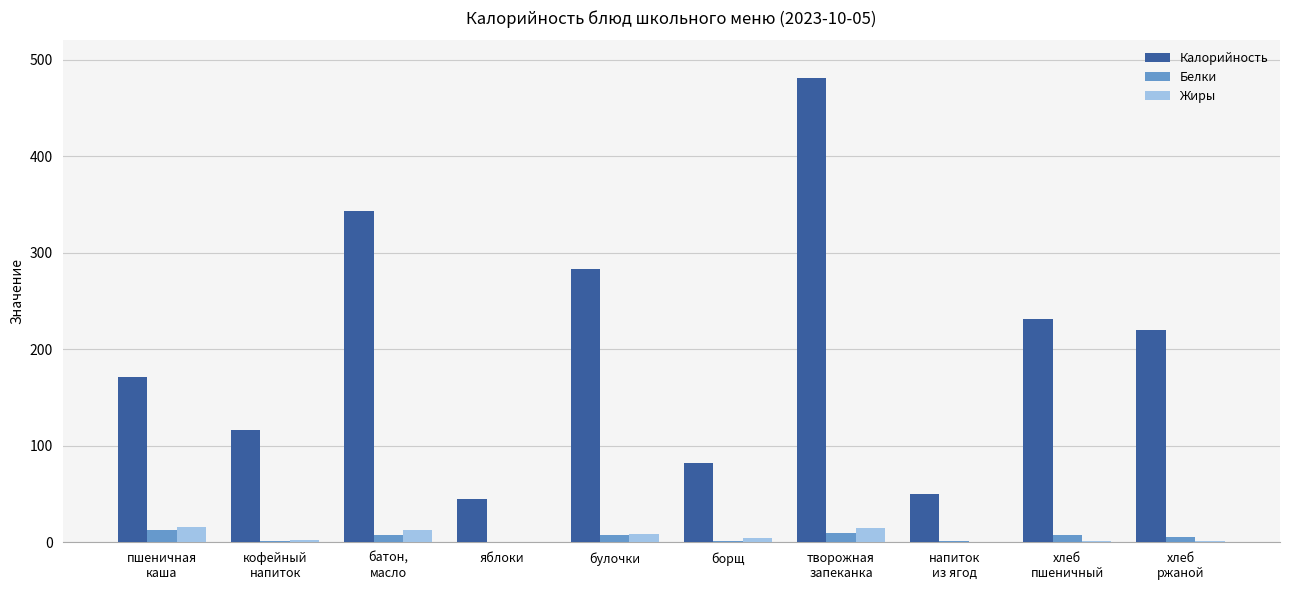

At which category is the sum across all series the highest?

творожная
запеканка